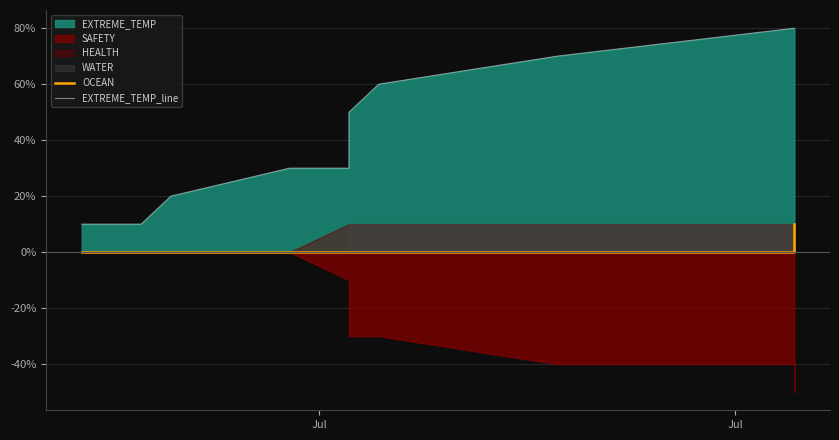

Which series has the largest range (max minus min)?

EXTREME_TEMP_line